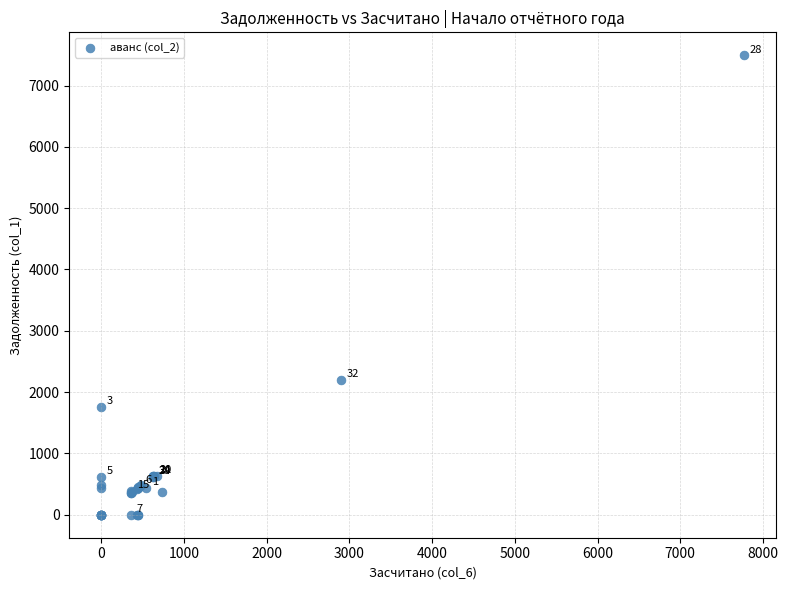

What Y value in the scatter plot is closest to 3746?

2202.2